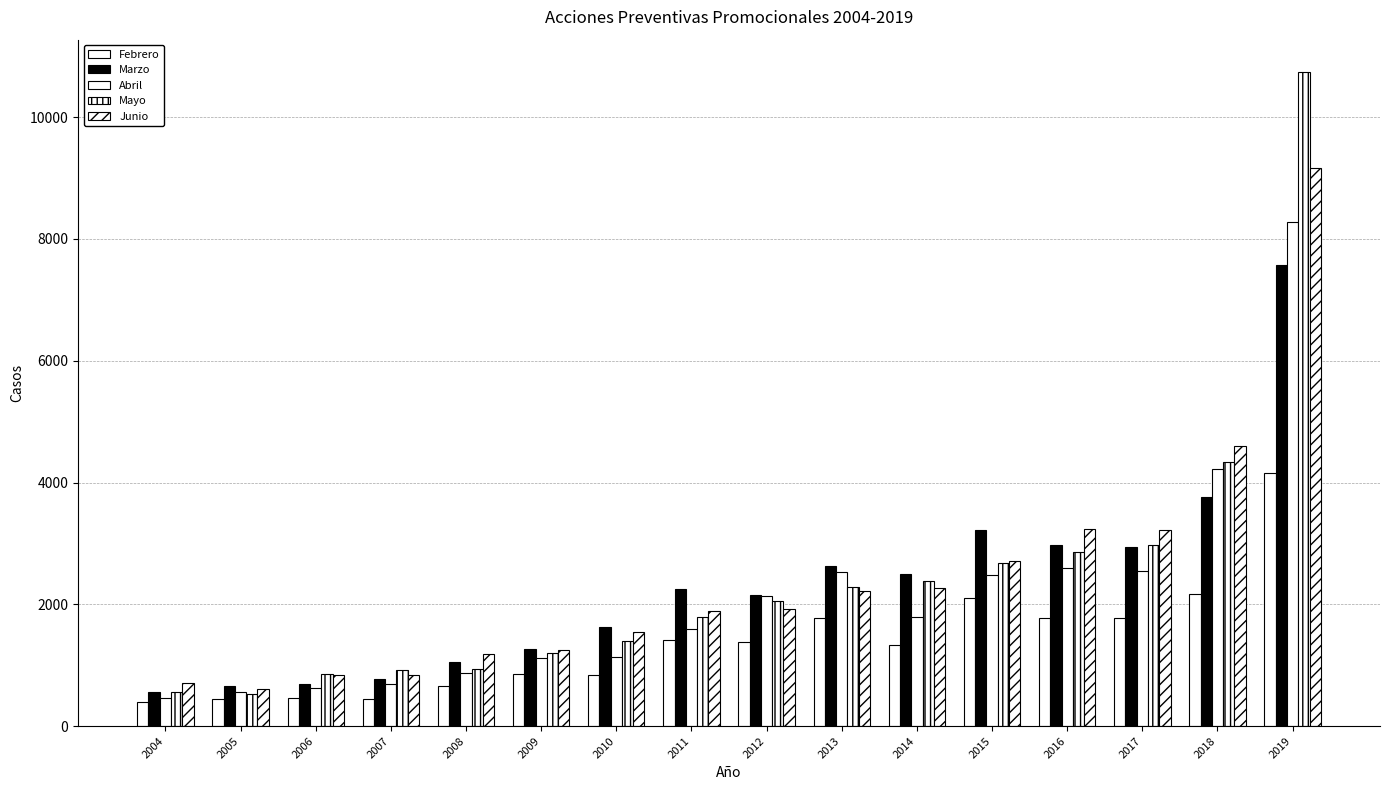

Rank the series by their maximum value, from lowest to highest.

Febrero, Marzo, Abril, Junio, Mayo